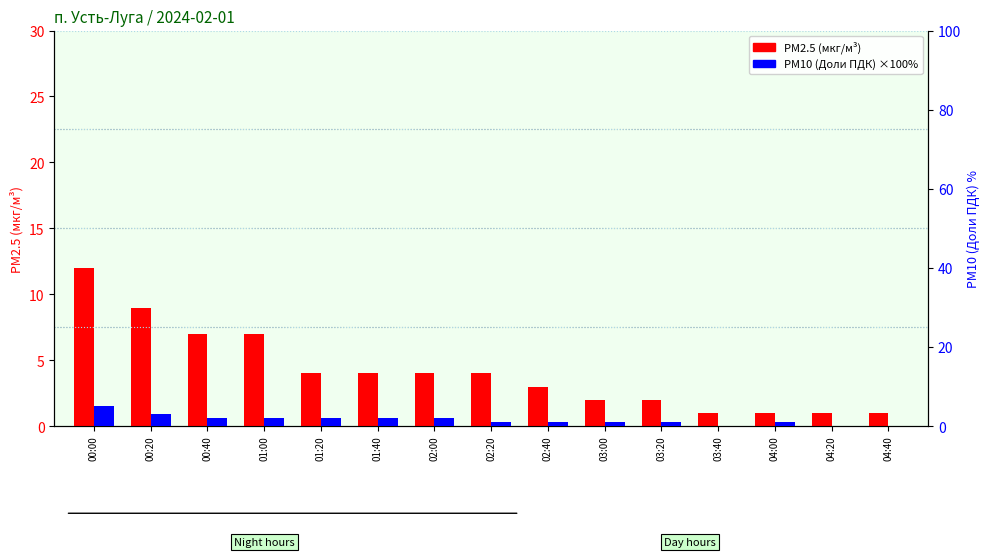

Does the chart contain stacked bars?

No